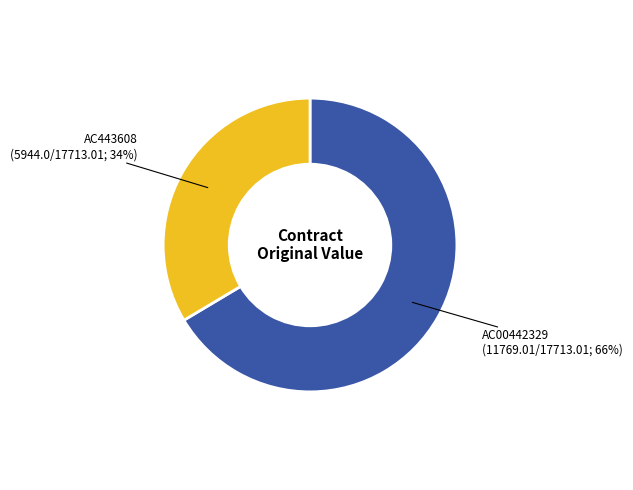

To the nearest percent, what is the average slice percentage?

50%